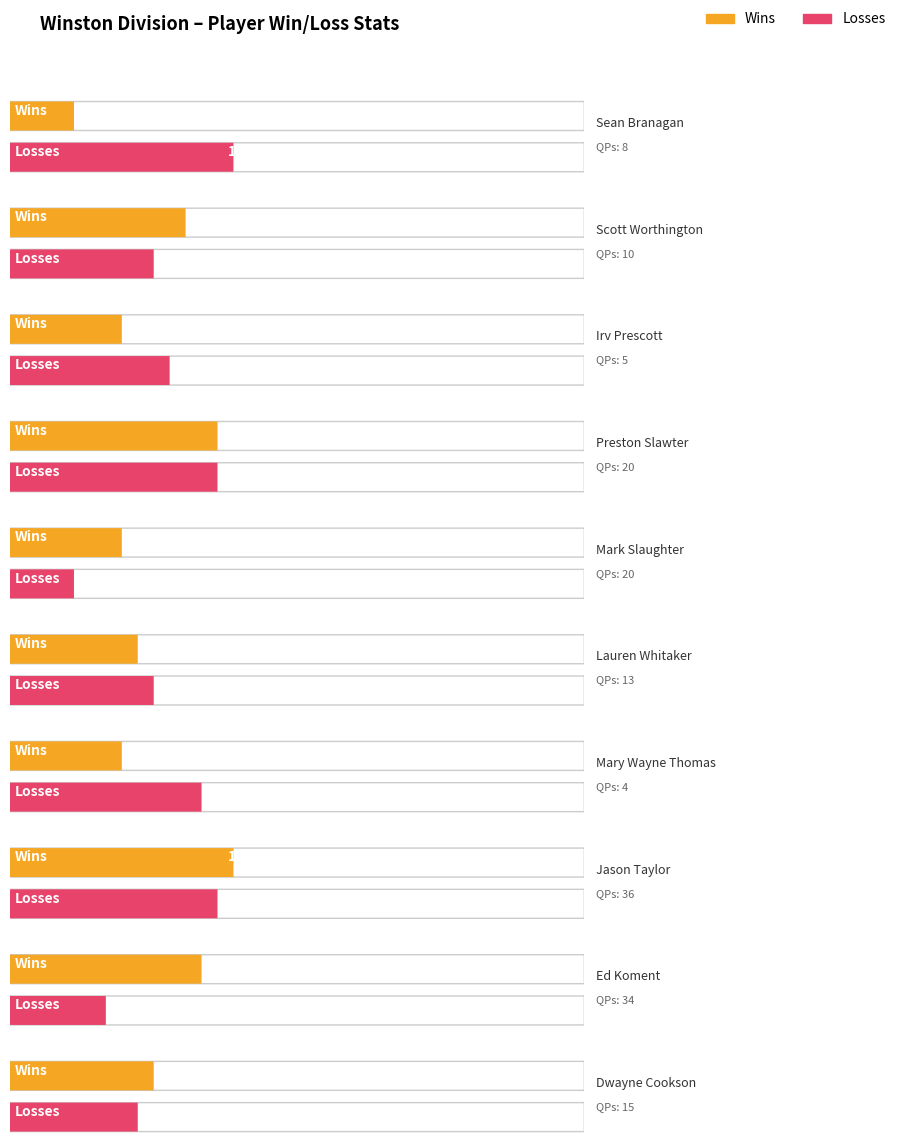

Count the number of categories in the chart.

10